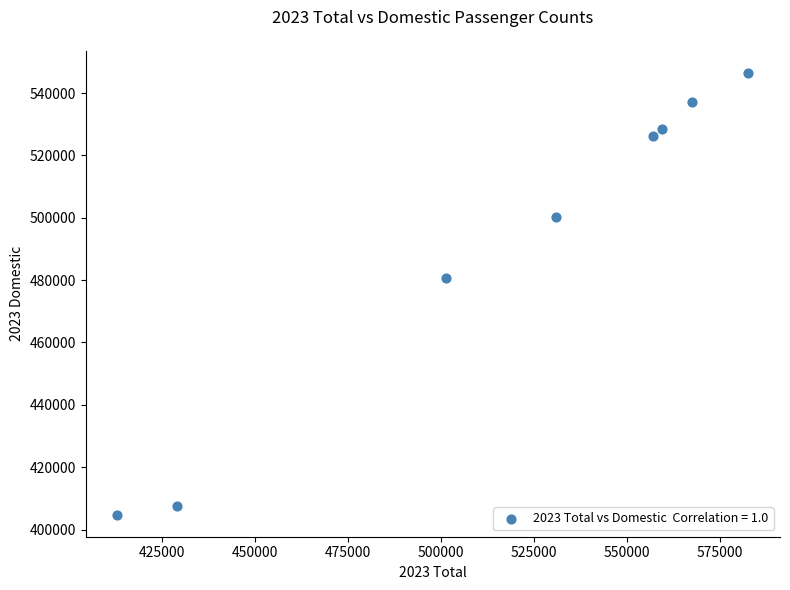

What is the range of X values (max minus min)?

169651